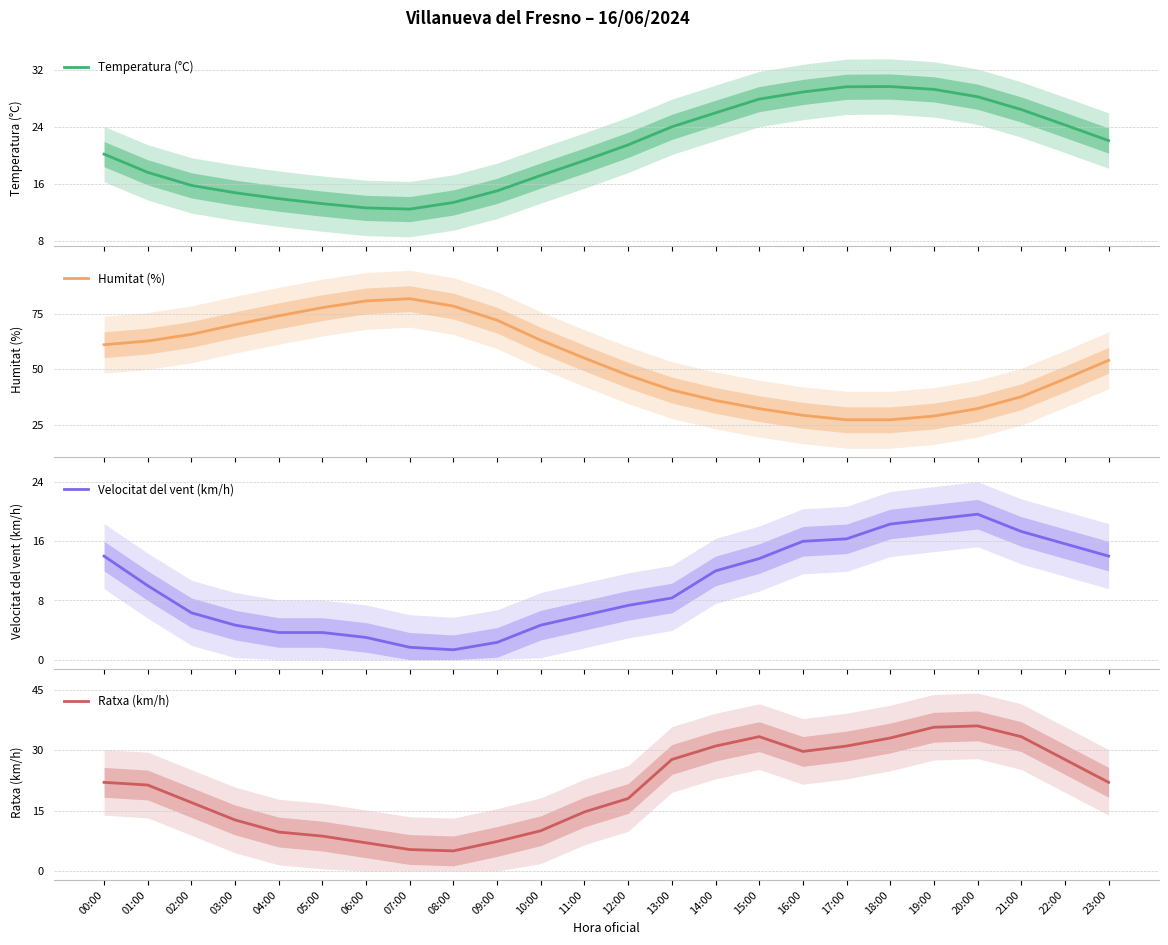

What is the label of the 12th point from the right?

12:00